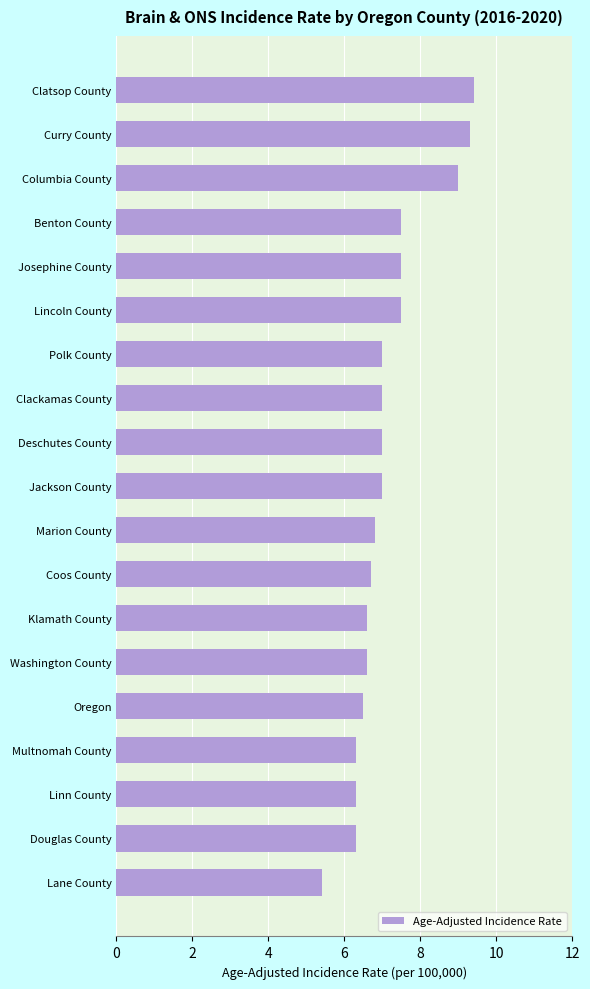

The chart shows a value of 1.5 at Polk County. True or false?

False